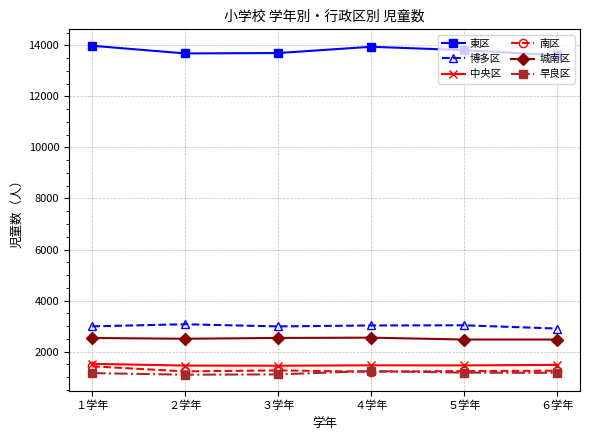

At how many categories does at least one series exceed 1813?

6